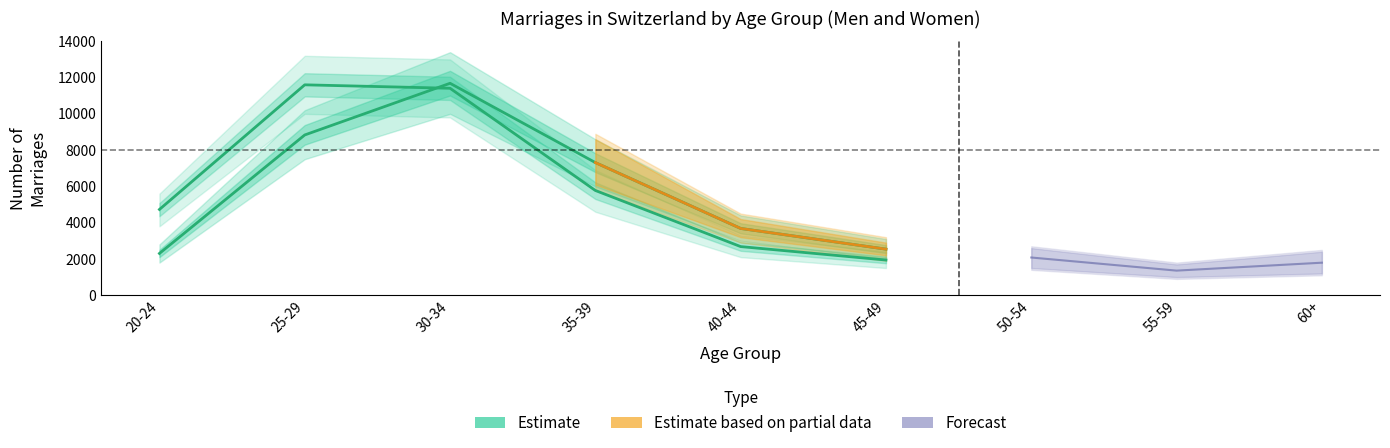

The value of Femmes (Suisse) at 55-59 is 1399. True or false?

False